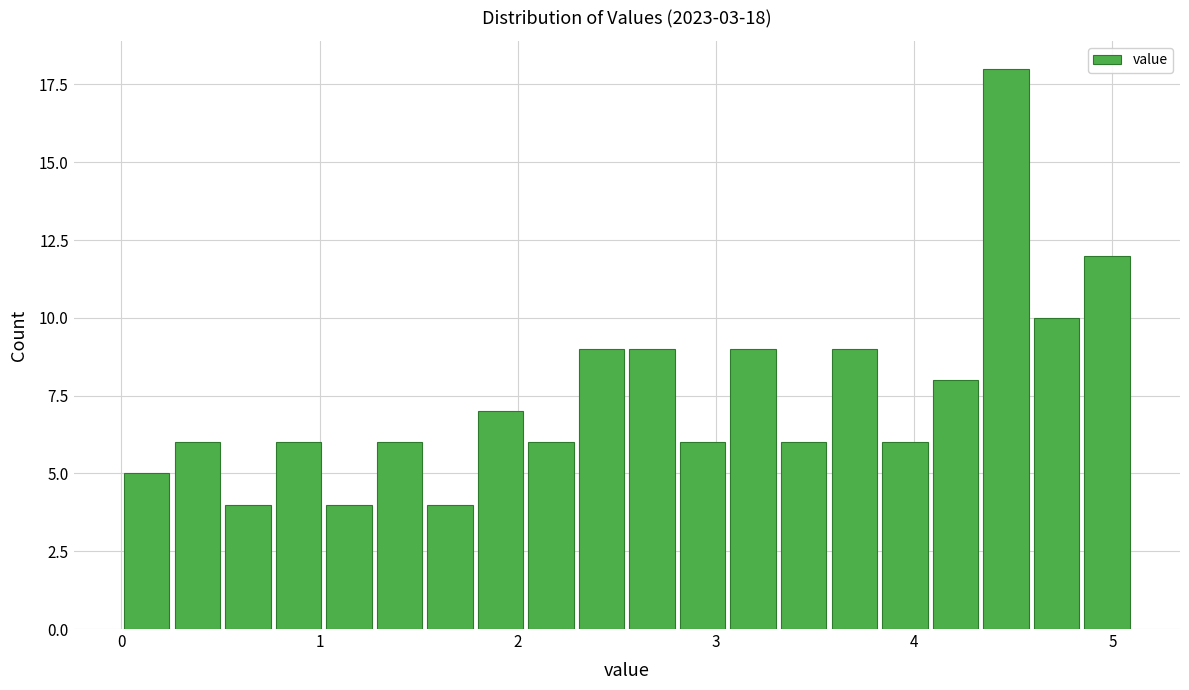

Read against the x-axis, roughly where is the centre of the tallest bar?

4.5